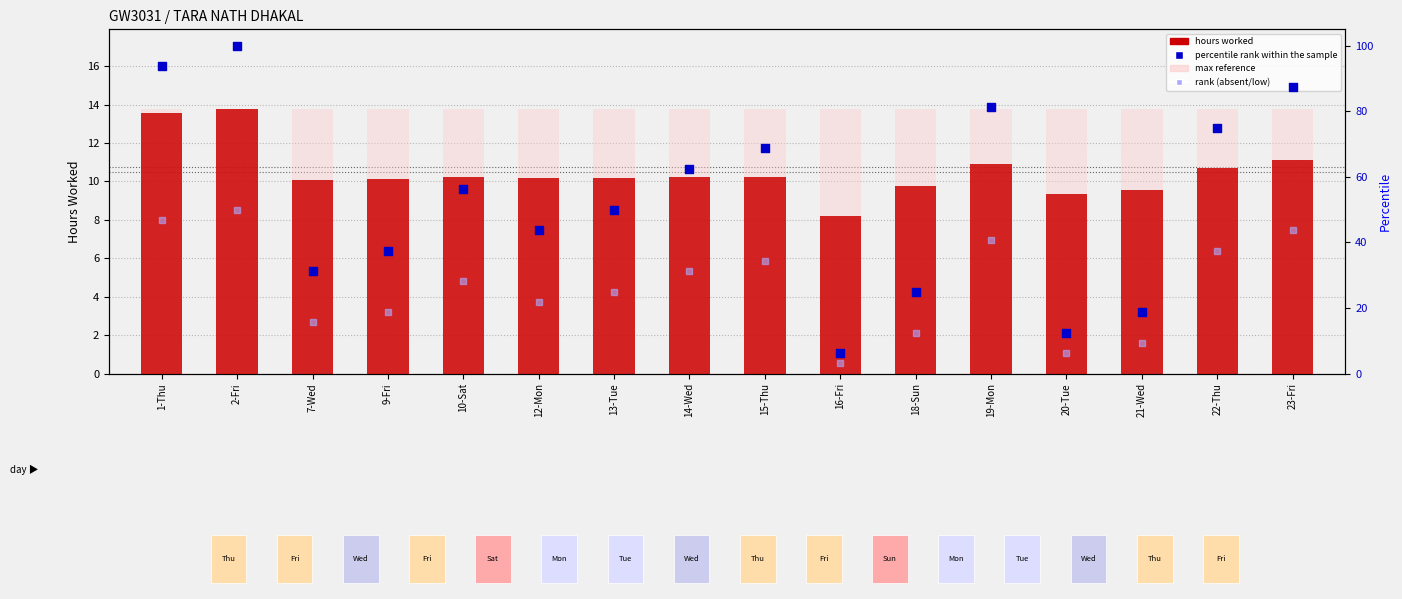

At how many categories does at least one series exceed 46?

9